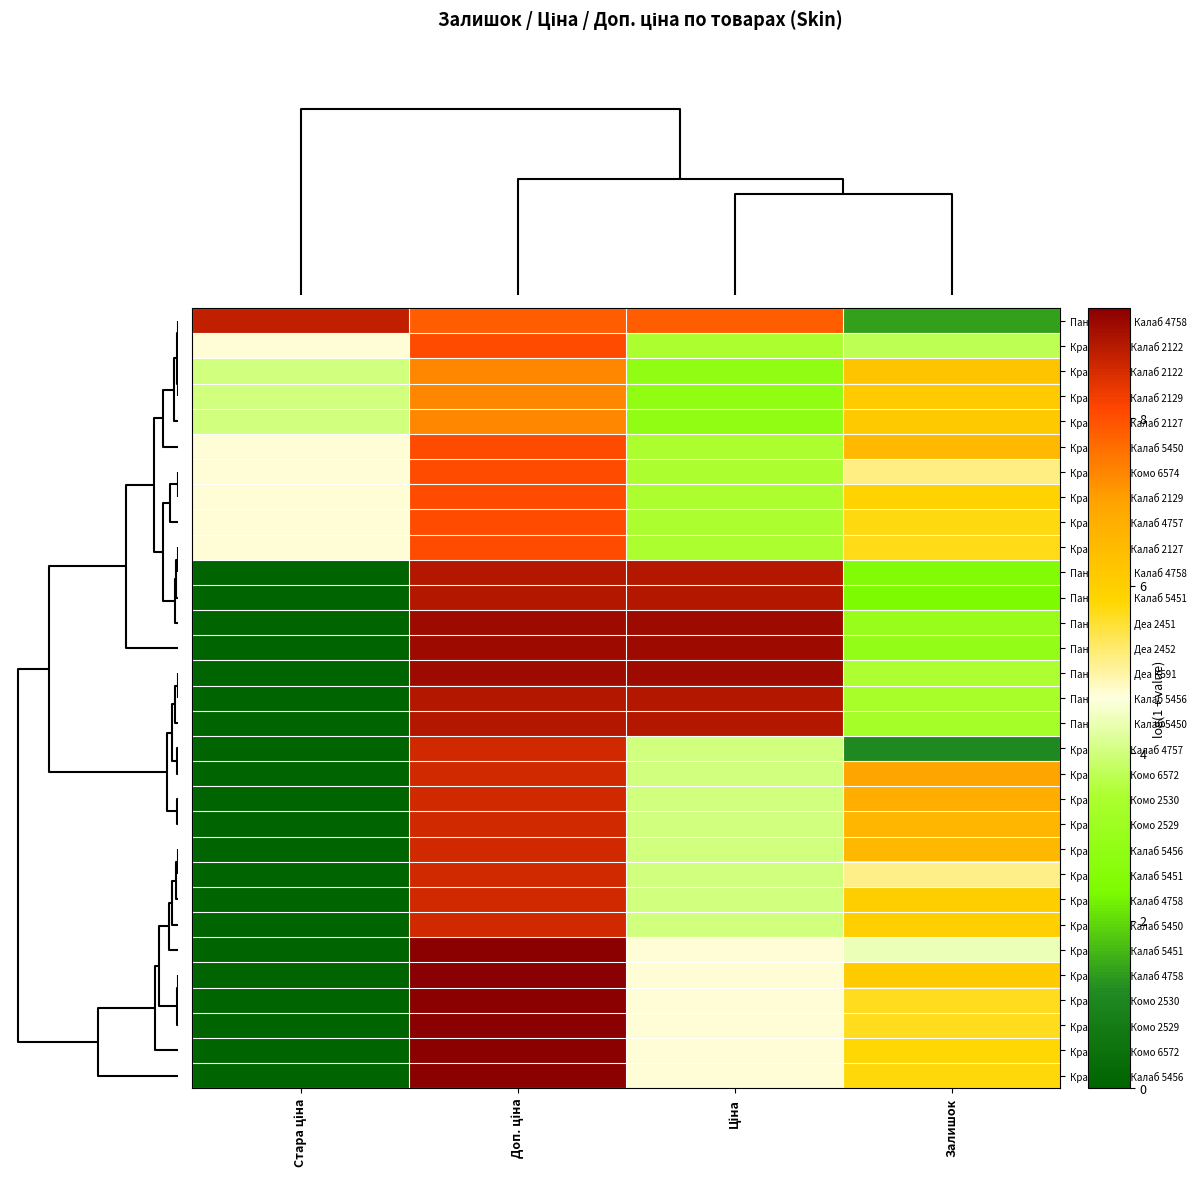

How many distinct data groups are displayed?

31